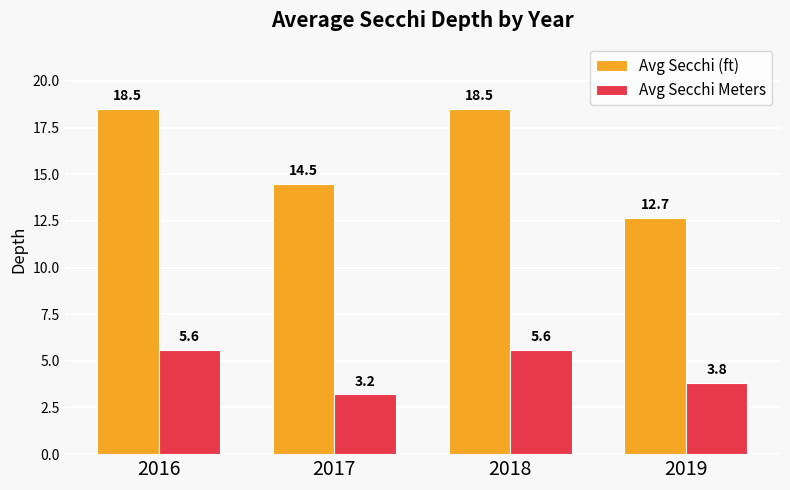

Rank the series by their maximum value, from lowest to highest.

Avg Secchi Meters, Avg Secchi (ft)